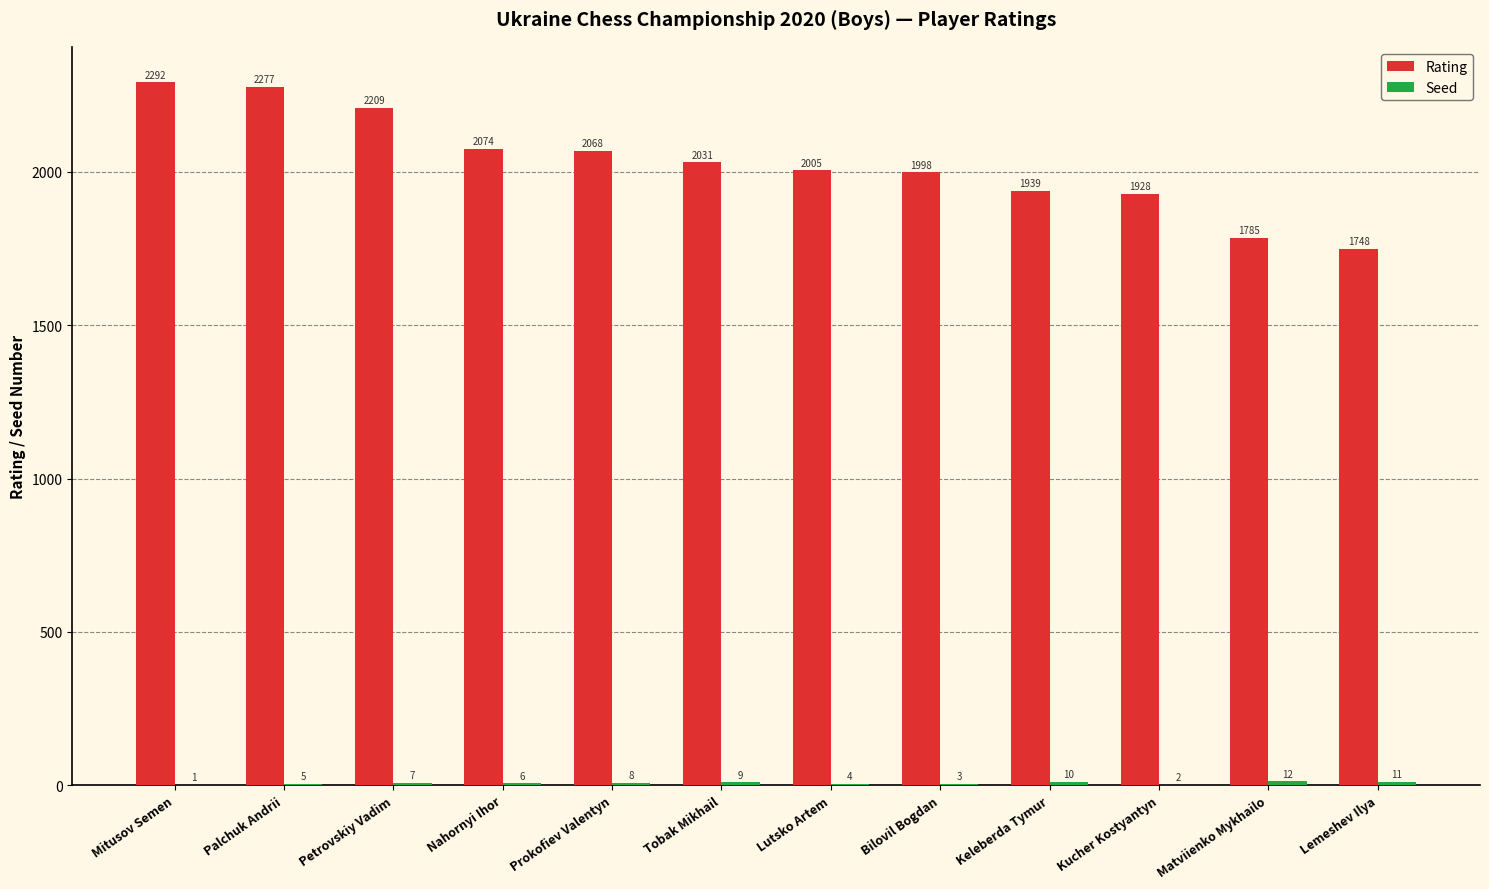

Which category has the highest value across all series?

Mitusov Semen